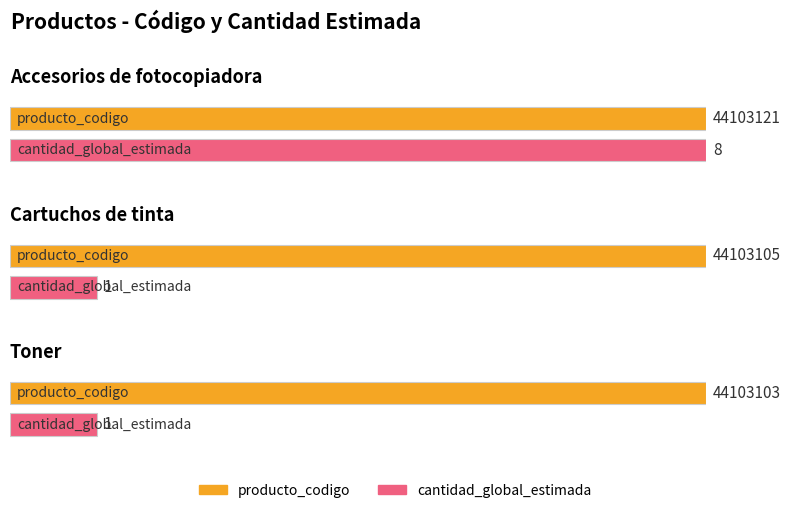

Reading left to right, extract all data points from this chart.

producto_codigo: Accesorios de fotocopiadora=44103121	Cartuchos de tinta=44103105	Toner=44103103
cantidad_global_estimada: Accesorios de fotocopiadora=8	Cartuchos de tinta=1	Toner=1